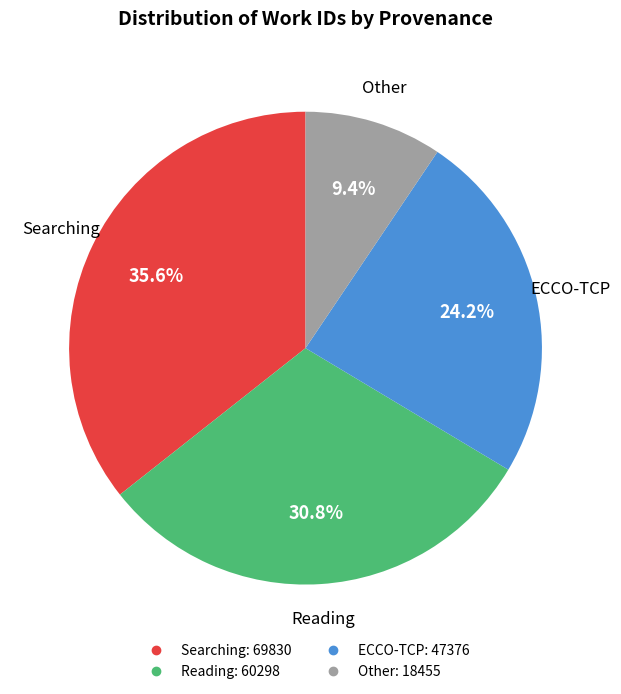

Does any single category account for the majority?

No